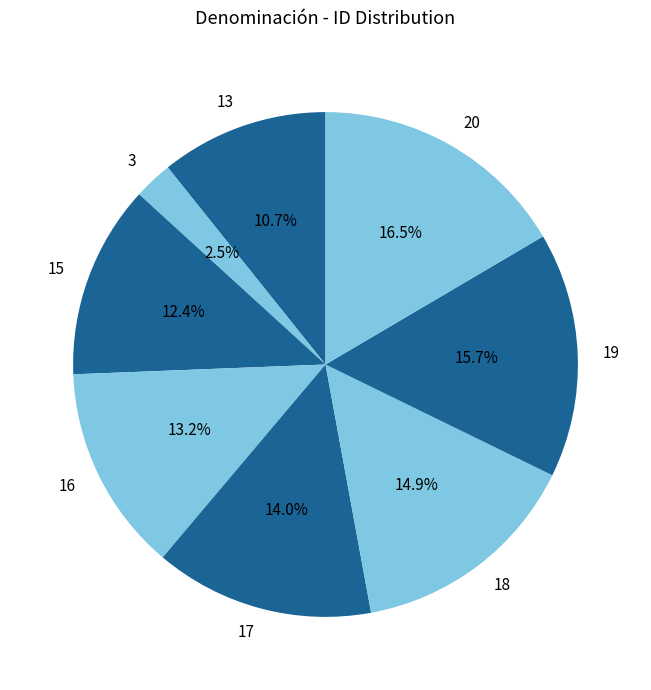

Does any single category account for the majority?

No